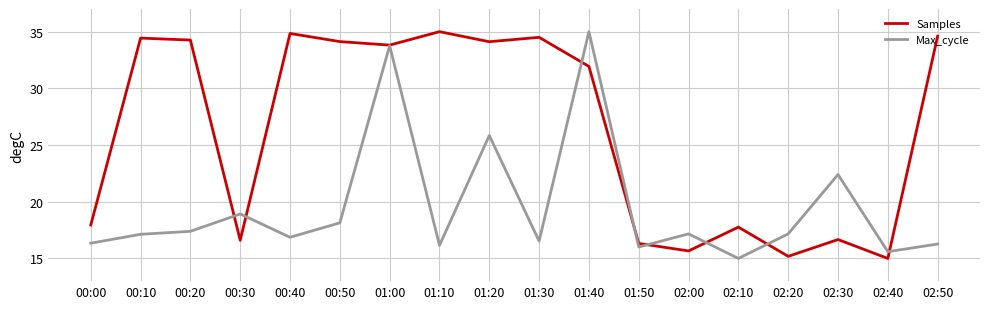

Rank the series by their average value, from lowest to highest.

Max_cycle, Samples